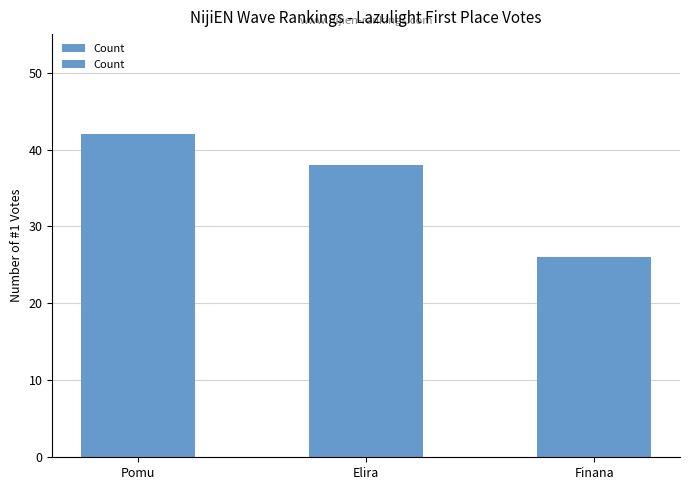

True or false: the data shows 26 at Finana.

True